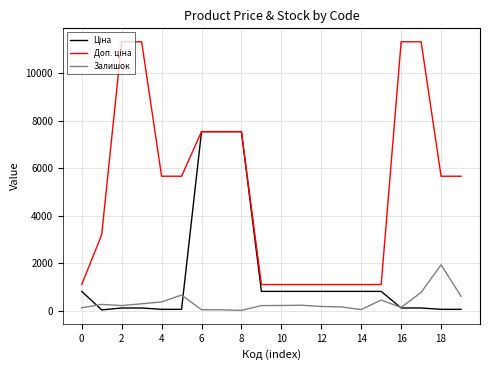

What is the greatest value displayed?

11334.0